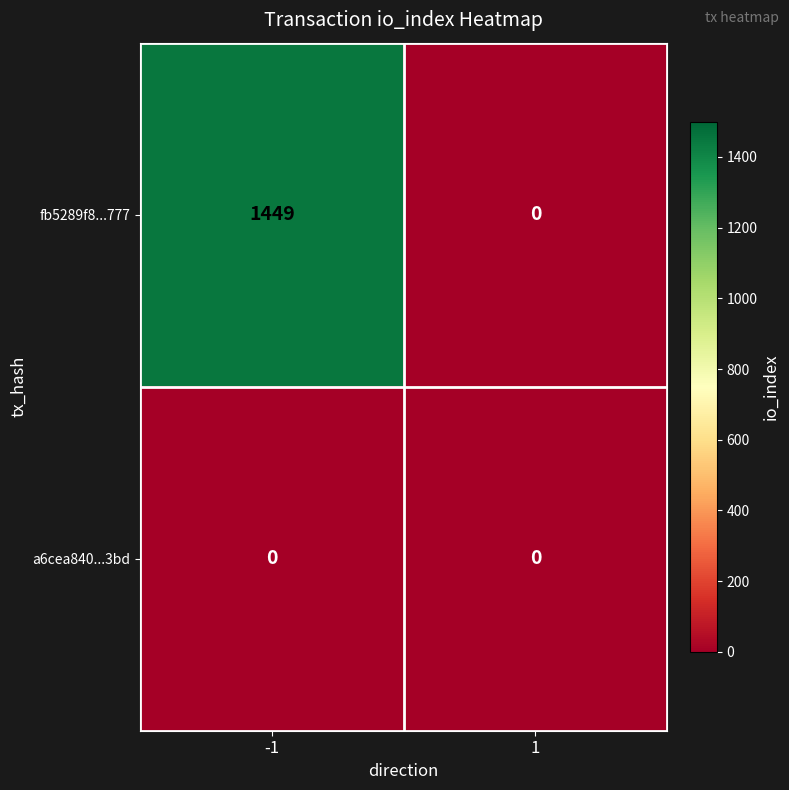

Reading right to left, list all the values displayed in this chart.

fb5289f8...777: 0	1449
a6cea840...3bd: 0	0